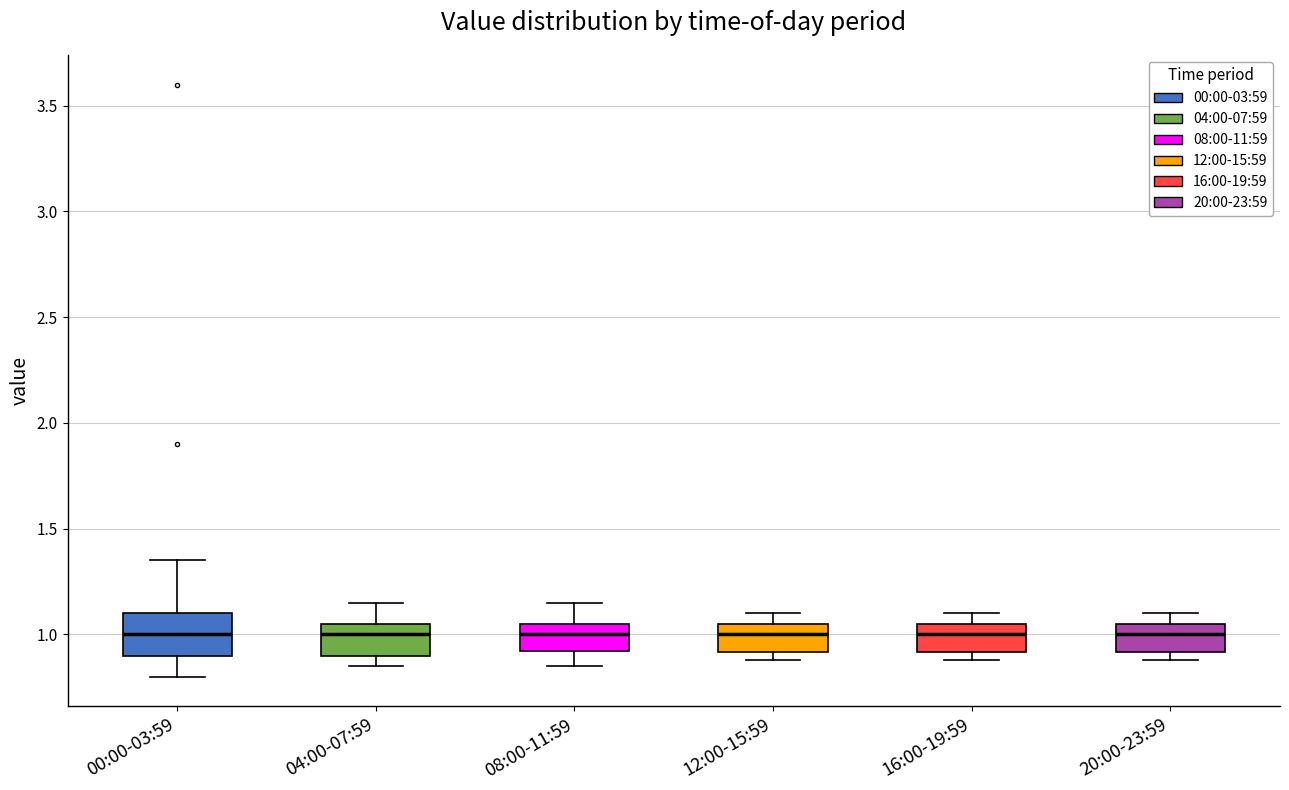

Which box is the tallest, from its lower edge to its upper edge?

00:00-03:59